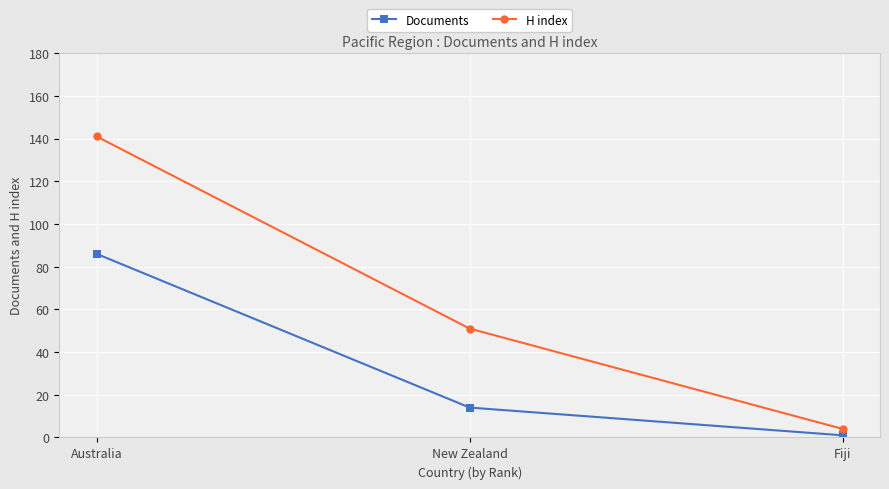

Is it true that H index equals 11 at New Zealand?

False